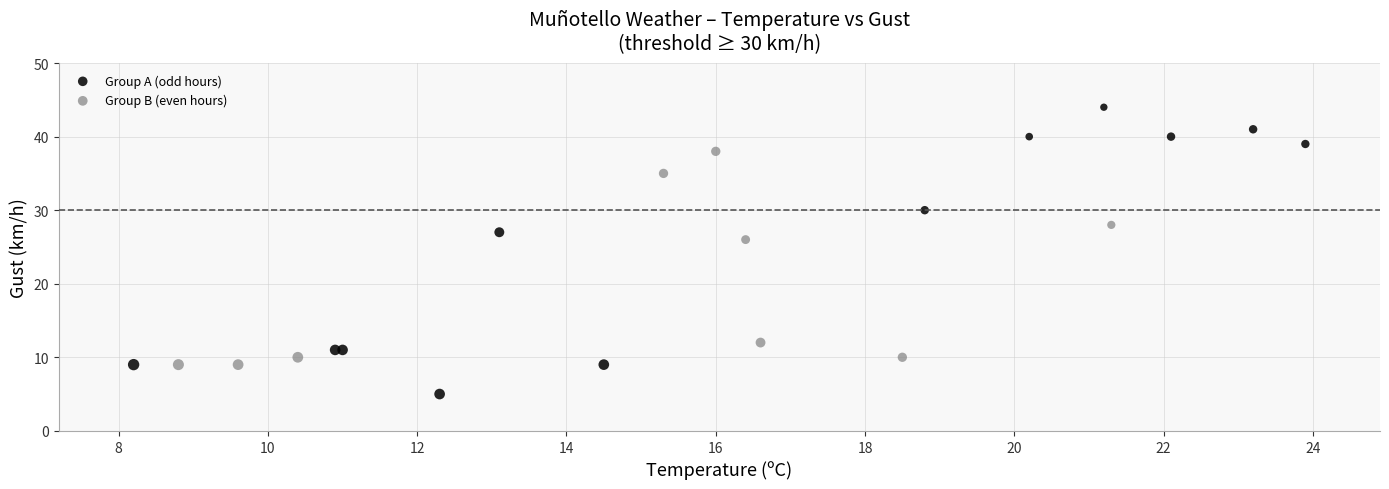

Which series reaches the maximum Y coordinate?

Group A (odd hours)